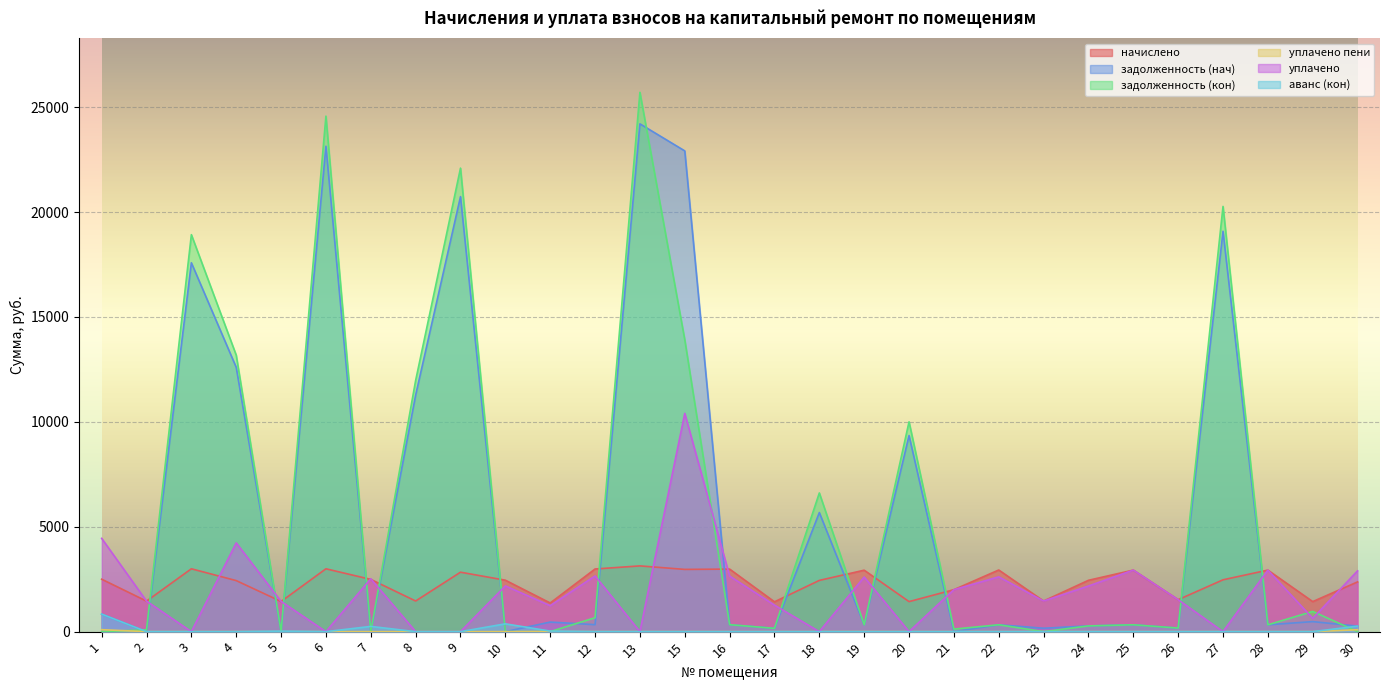

What is the difference between the maximum and second lowest values in the уплачено series?

10405.0